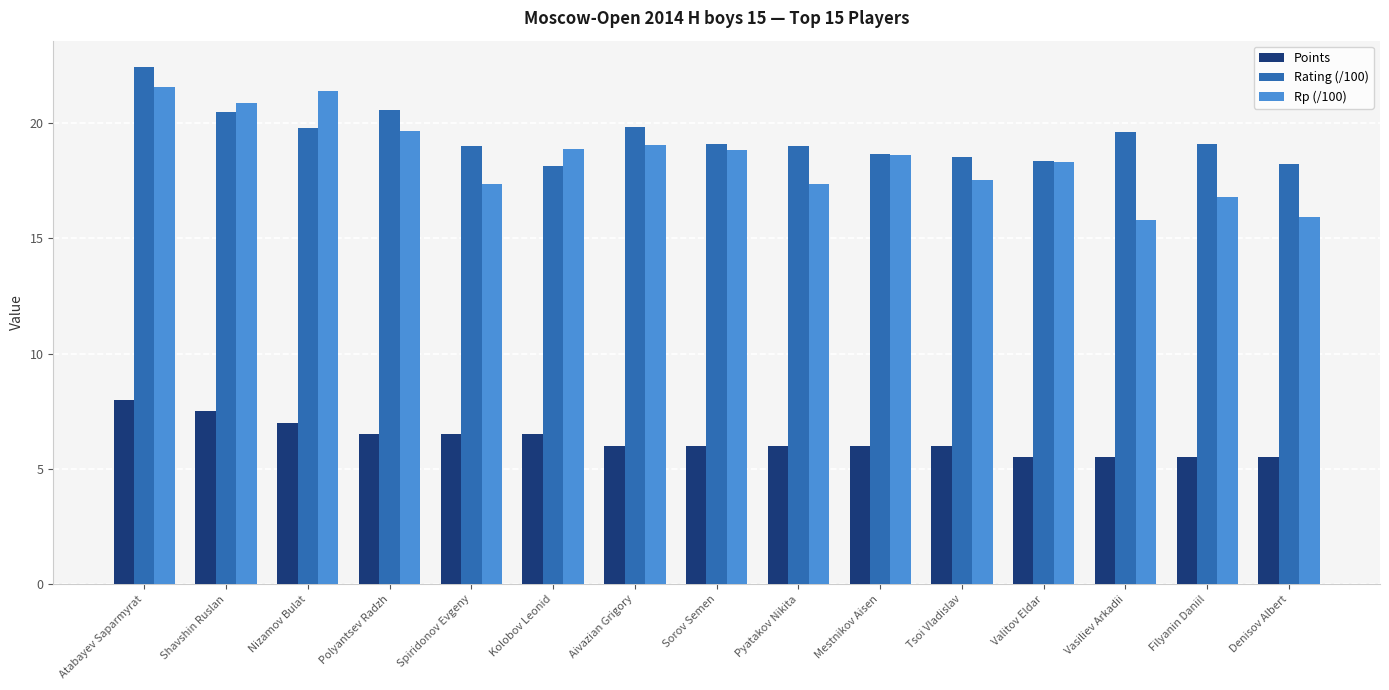

How many groups of bars are there?

15